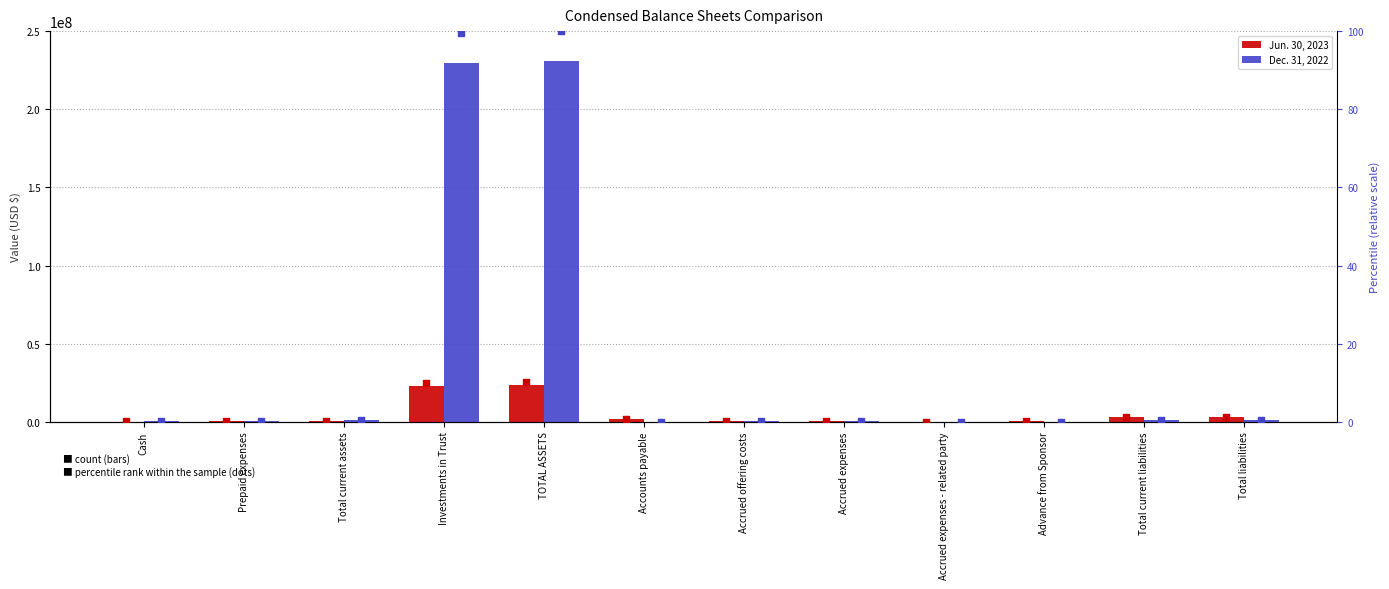

At which category is the sum across all series the highest?

TOTAL ASSETS